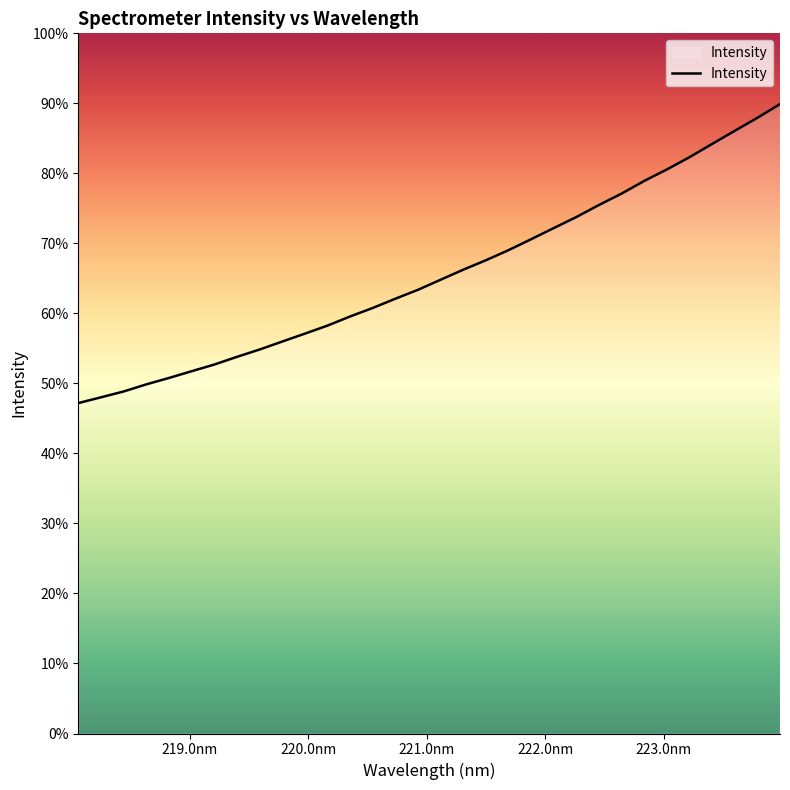

Does the chart display data point markers on the line(s)?

No